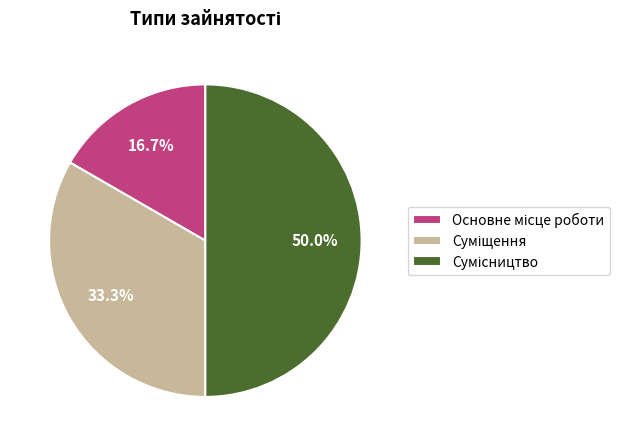

How many slices are in this pie chart?

3